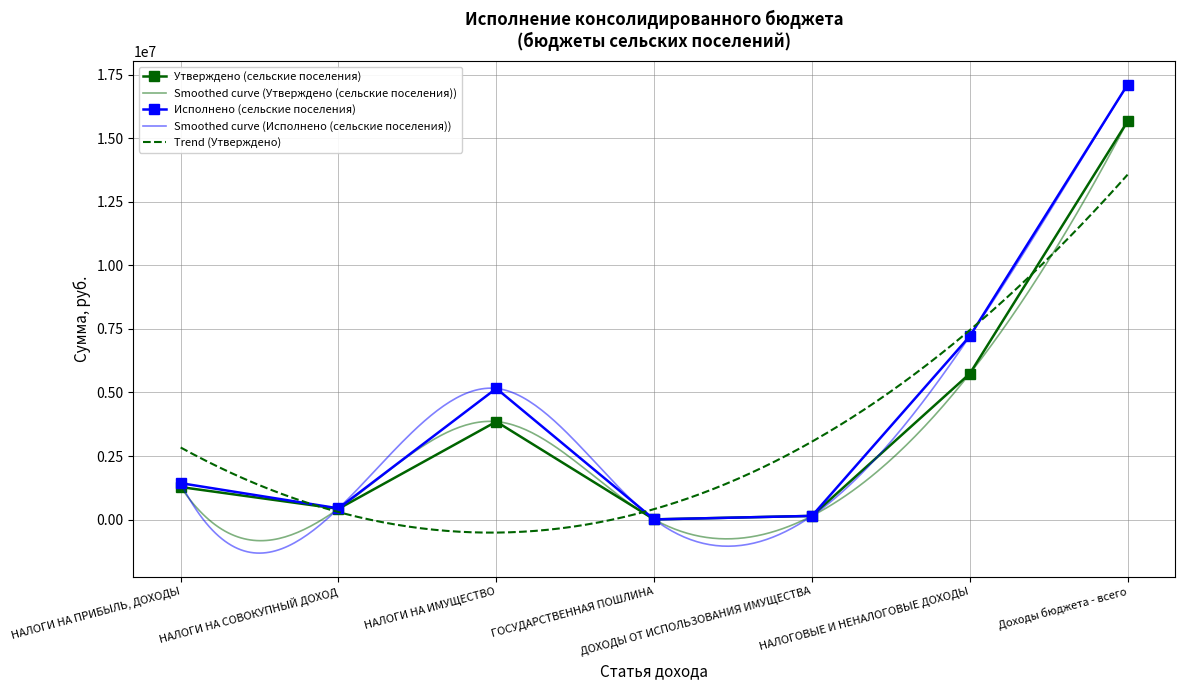

At how many categories does at least one series exceed 9996616?

1